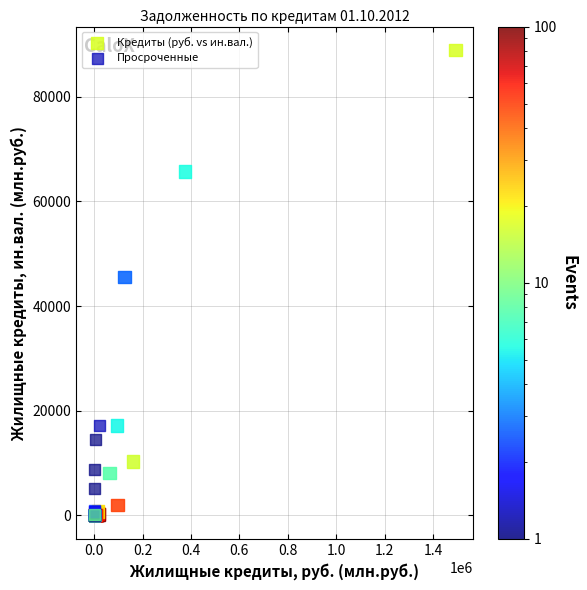

Which series has the widest spread of Y values?

Кредиты (руб. vs ин.вал.)